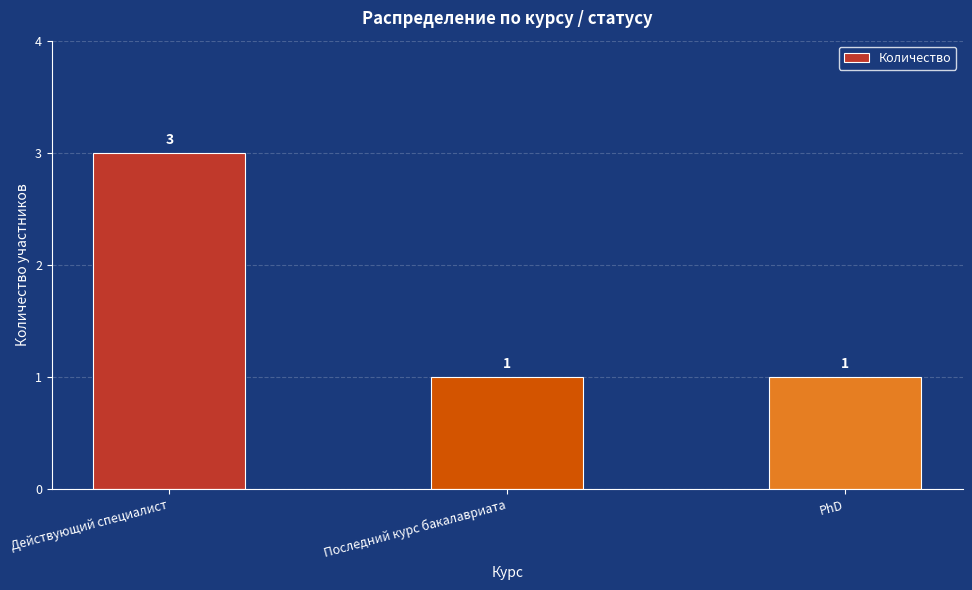

What is the change in value from Действующий специалист to PhD?

-2